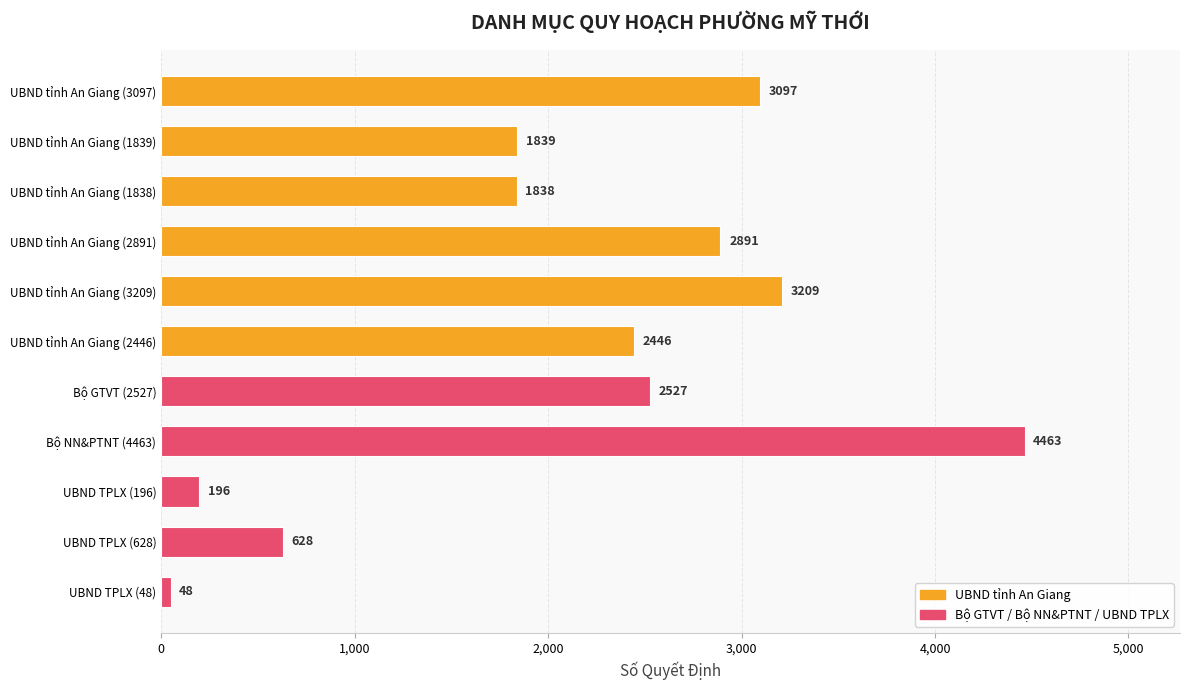

How many bars are there in total?

11